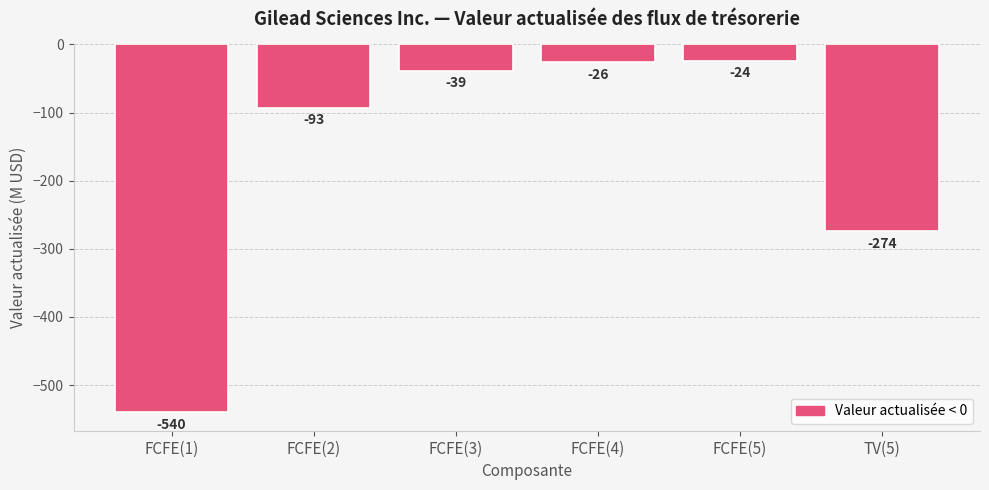

What is the label of the 5th bar from the left?

FCFE(5)